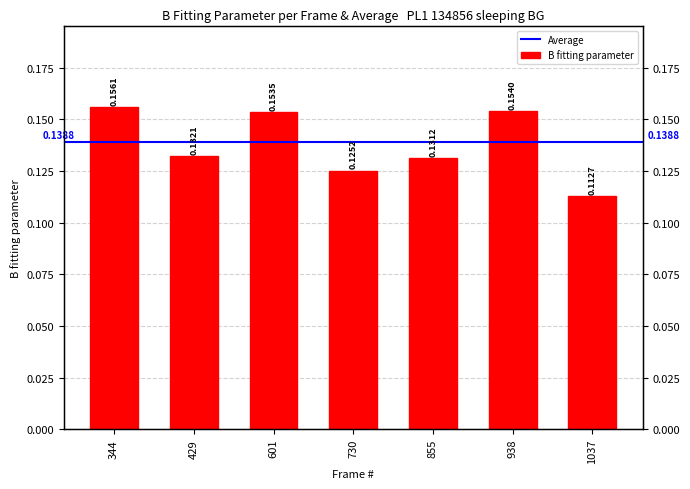

Rank the categories by value from lowest to highest.

1037, 730, 855, 429, 601, 938, 344